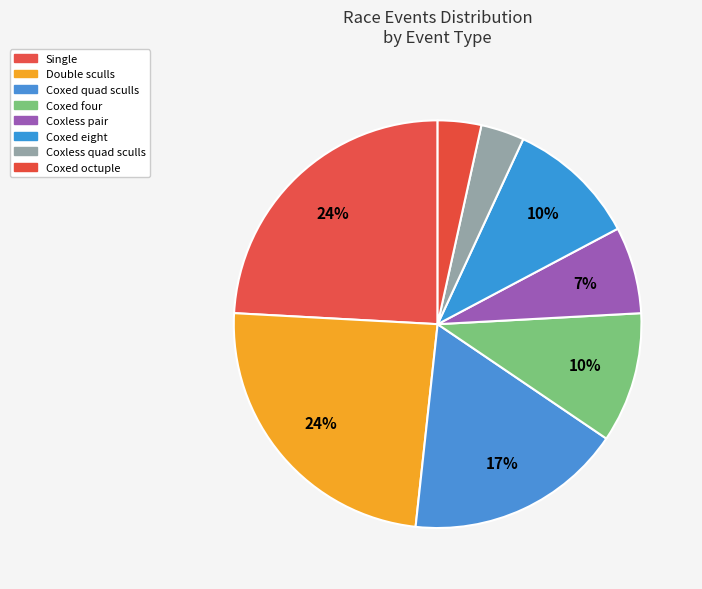

Count the number of slices in the pie.

8